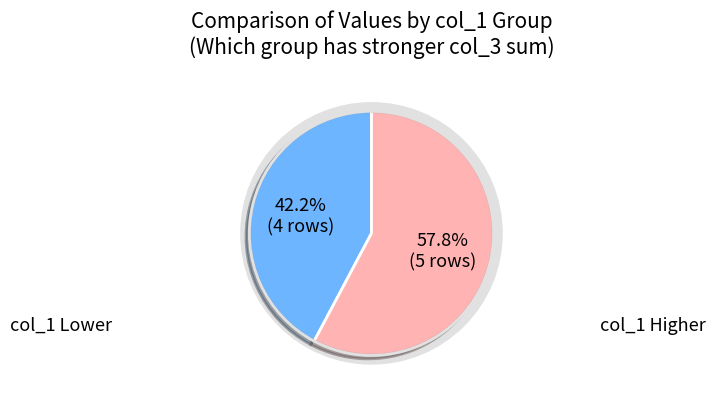

Does any single category account for the majority?

Yes